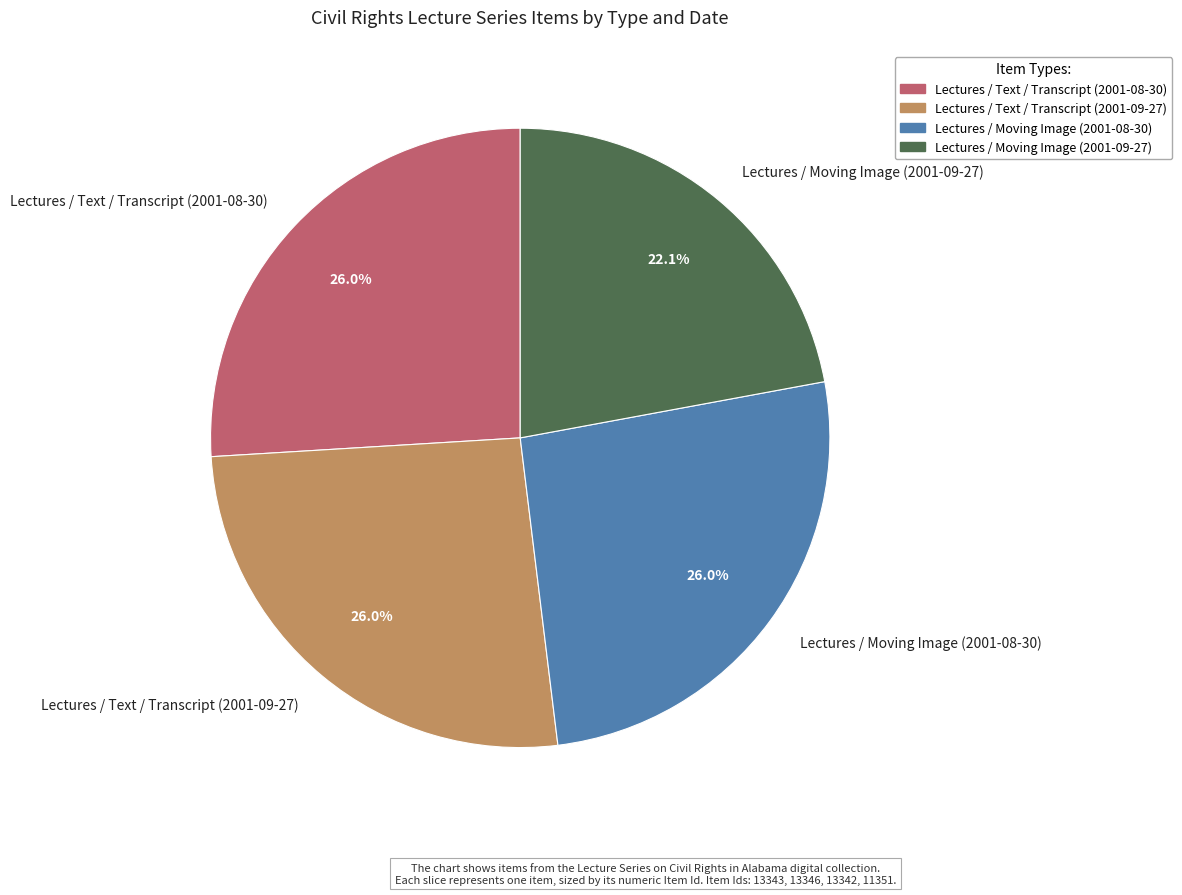

To the nearest percent, what portion does Lectures / Moving Image (2001-08-30) represent?

26%